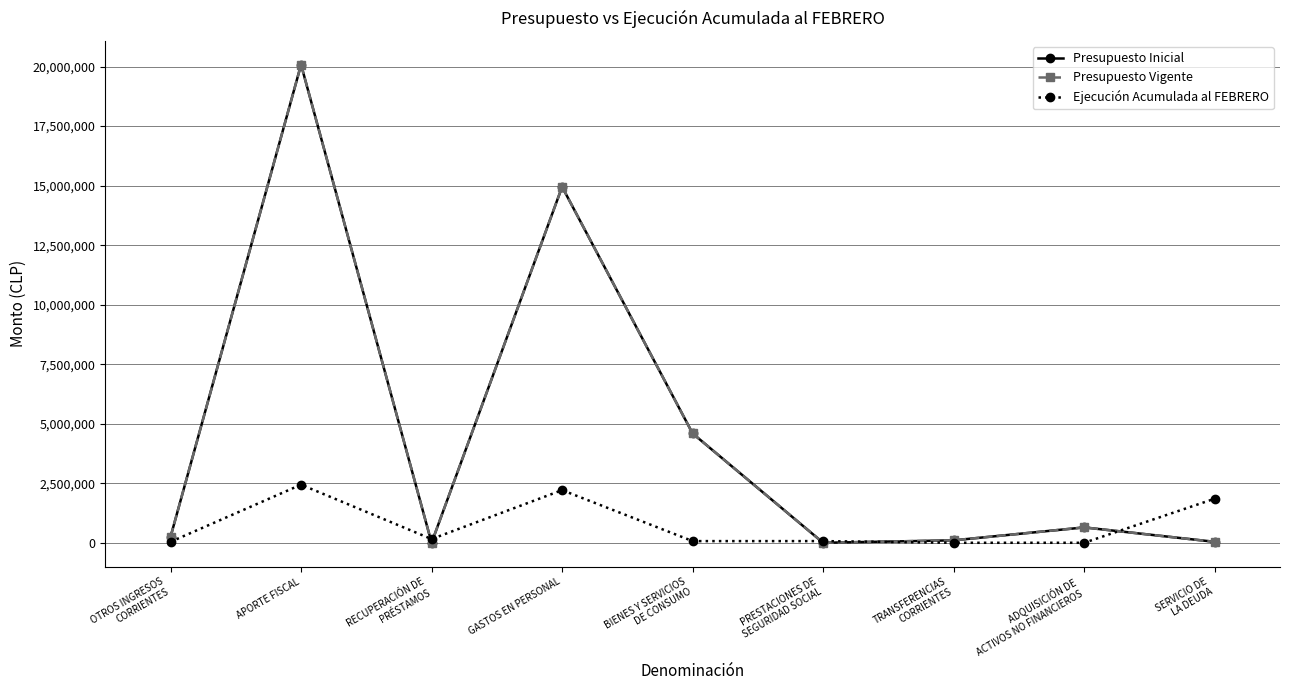

Does the chart have visible grid lines?

Yes